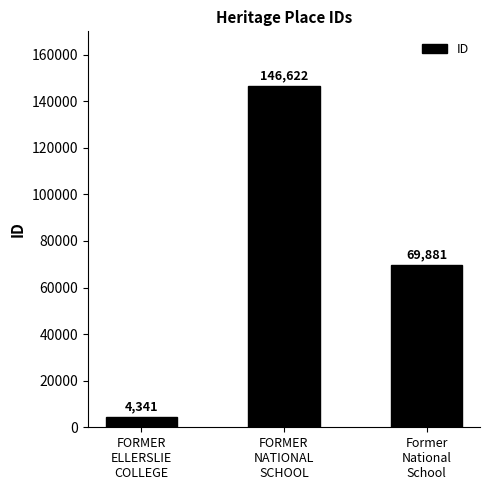

Rank the categories by value from highest to lowest.

FORMER
NATIONAL
SCHOOL, Former
National
School, FORMER
ELLERSLIE
COLLEGE